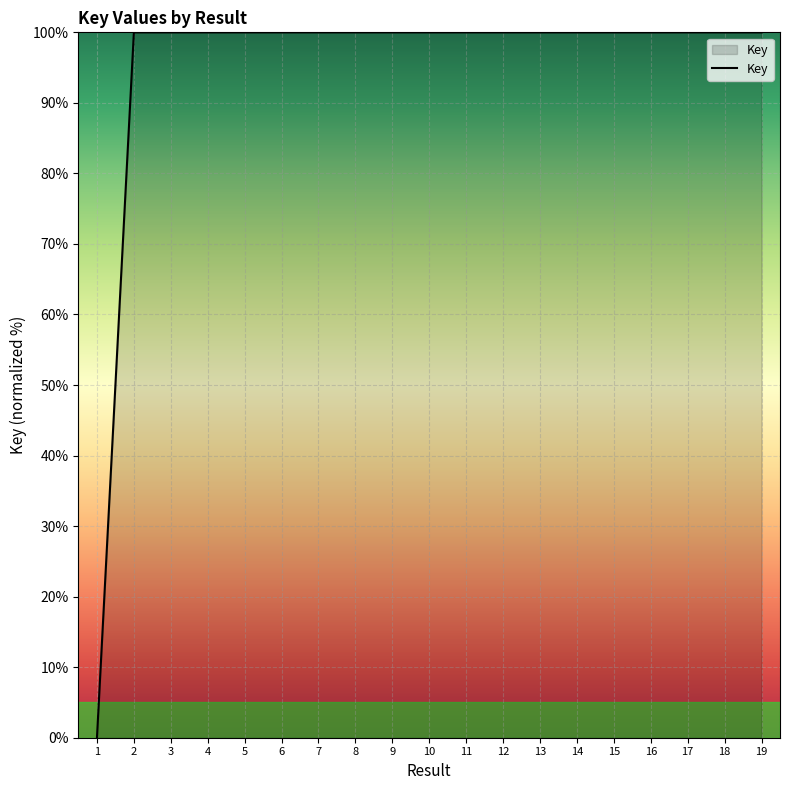

The chart shows a value of 100.0 at 16. True or false?

True